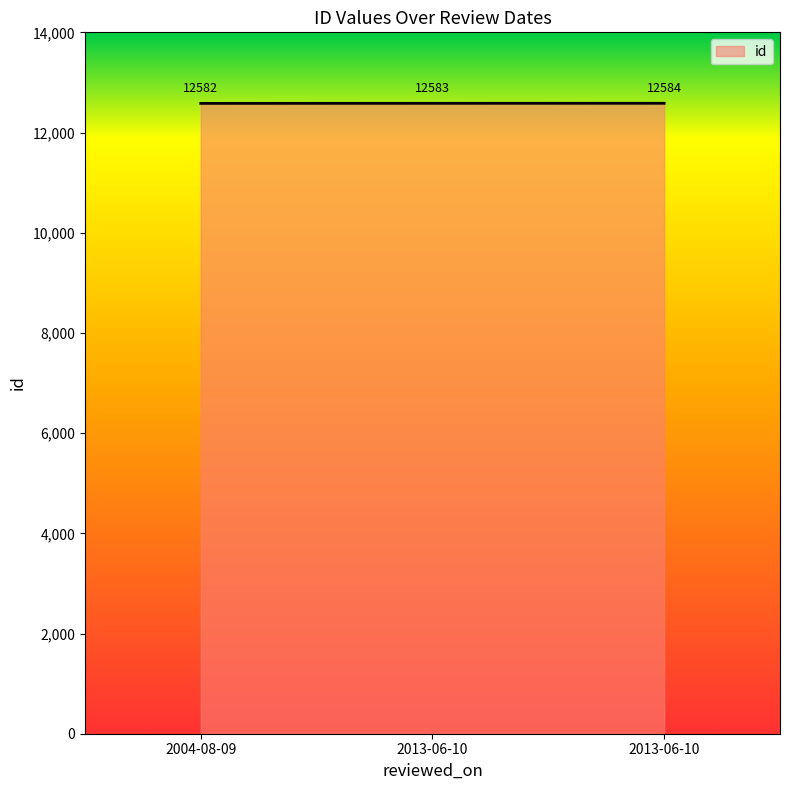

How many distinct data groups are displayed?

1